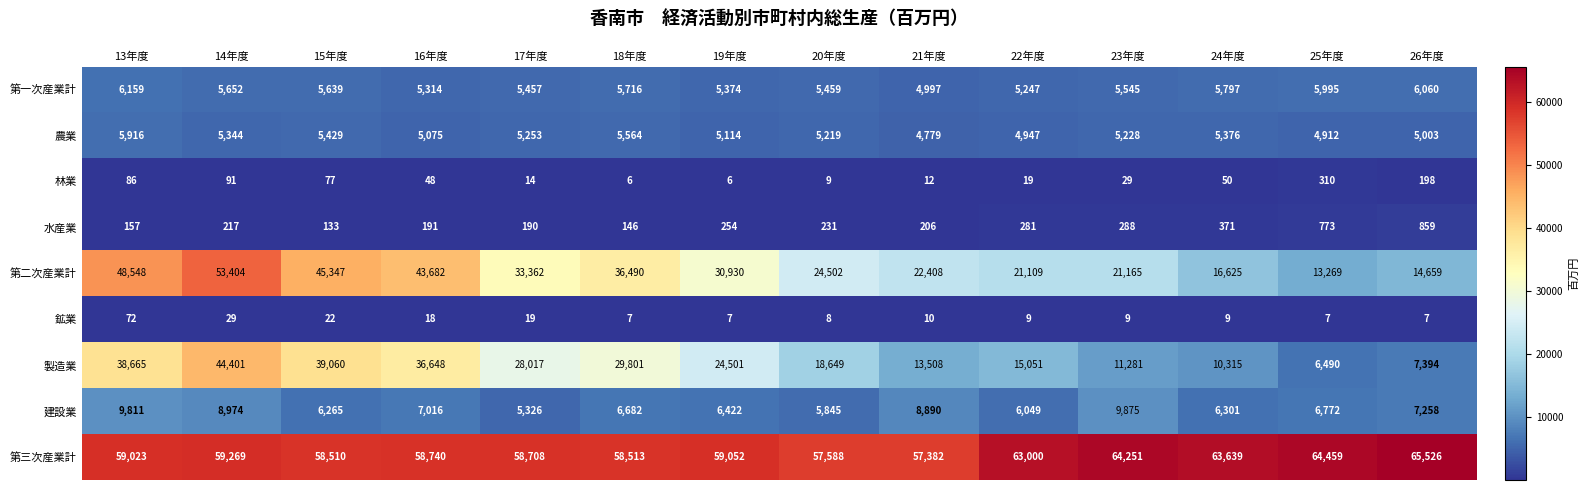

What is the total value across all series at 25年度?

102987